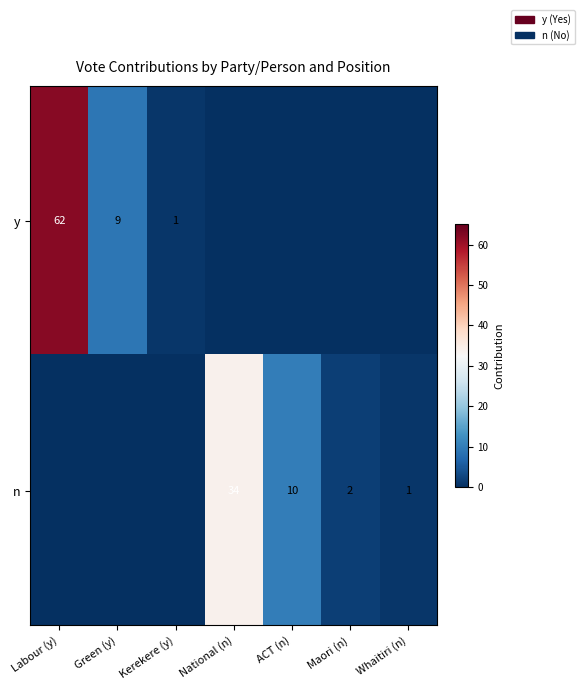

True or false: n has a value of 21 at National (n).

False